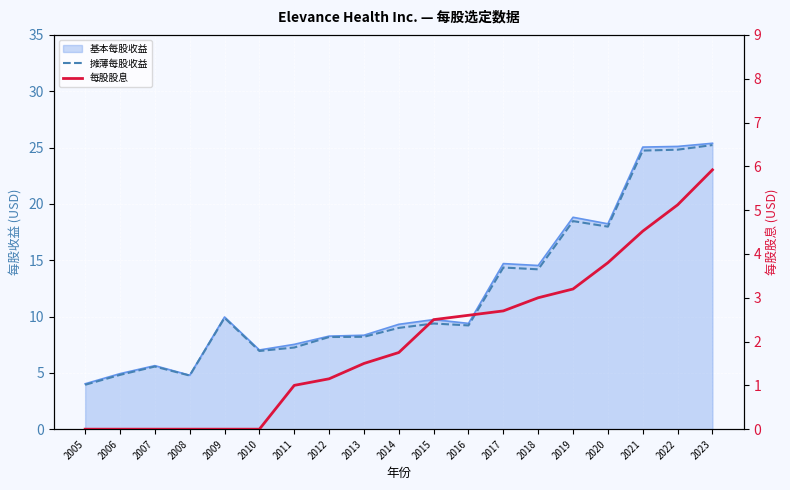

Which series has the largest range (max minus min)?

摊薄每股收益